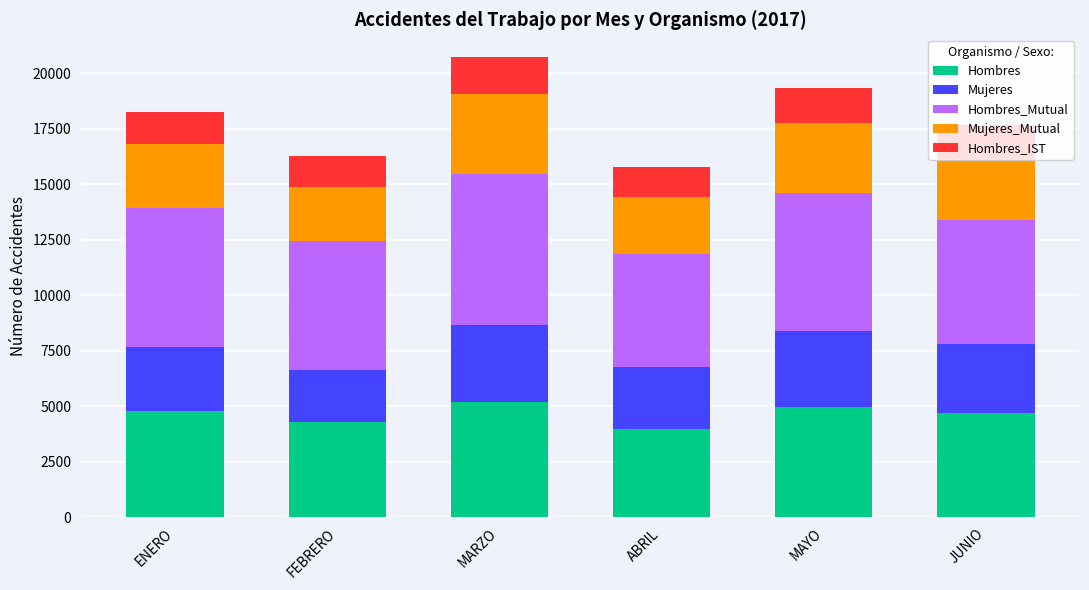

What is the maximum value for Hombres?

5198